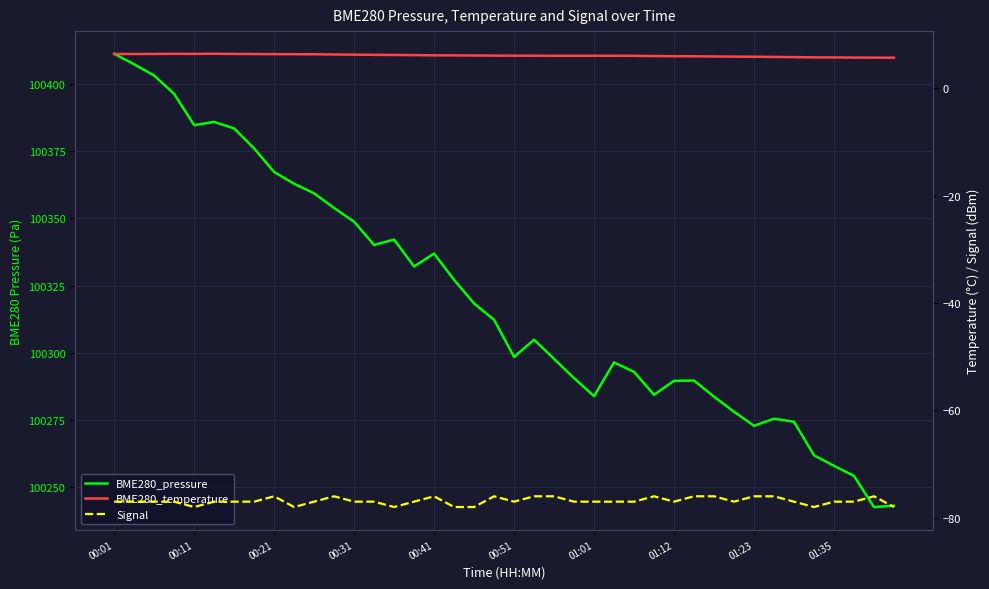

At 01:01, list the series in order from largest to smallest.

BME280_pressure, BME280_temperature, Signal